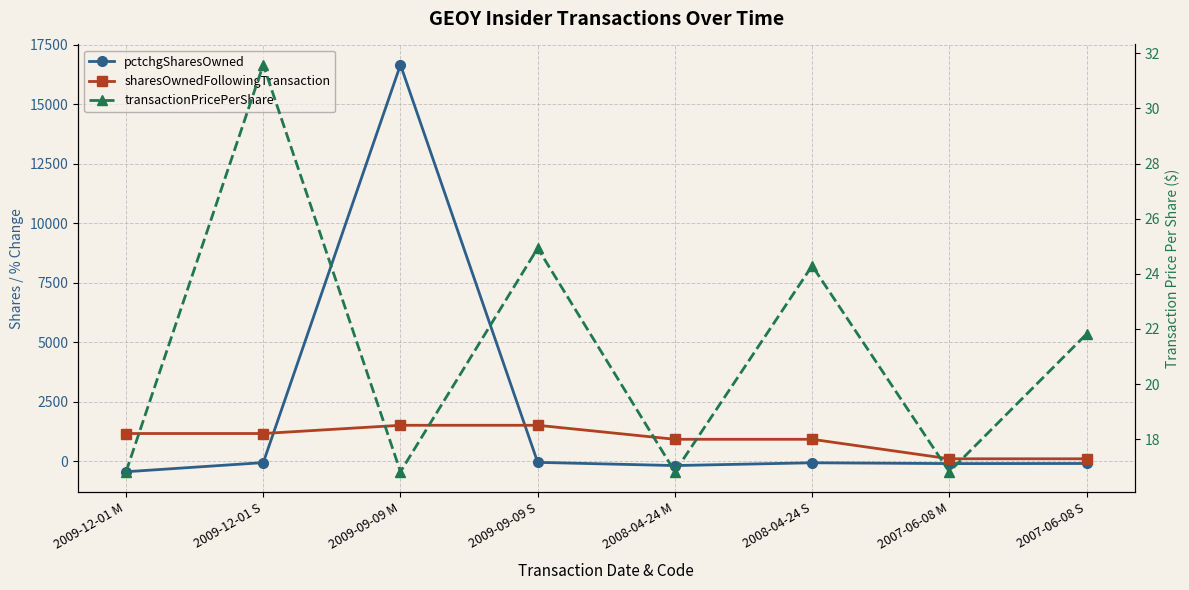

Reading left to right, what are all the values shown in this chart?

pctchgSharesOwned: 2009-12-01 M=-445.0	2009-12-01 S=-61.0	2009-09-09 M=16667.0	2009-09-09 S=-50.0	2008-04-24 M=-185.0	2008-04-24 S=-68.0	2007-06-08 M=-102.0	2007-06-08 S=-98.0
sharesOwnedFollowingTransaction: 2009-12-01 M=1163.0	2009-12-01 S=1163.0	2009-09-09 M=1509.0	2009-09-09 S=1509.0	2008-04-24 M=920.0	2008-04-24 S=920.0	2007-06-08 M=100.0	2007-06-08 S=100.0
transactionPricePerShare: 2009-12-01 M=16.8	2009-12-01 S=31.6	2009-09-09 M=16.8	2009-09-09 S=24.9	2008-04-24 M=16.8	2008-04-24 S=24.3	2007-06-08 M=16.8	2007-06-08 S=21.8